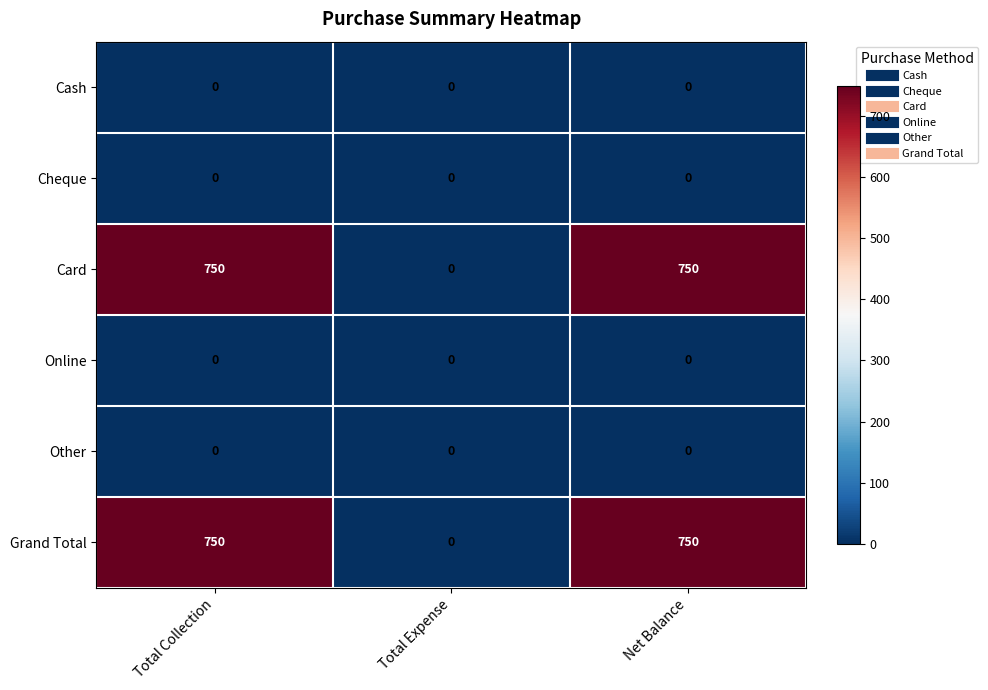

Count the Card values in the range 0 to 750.

3